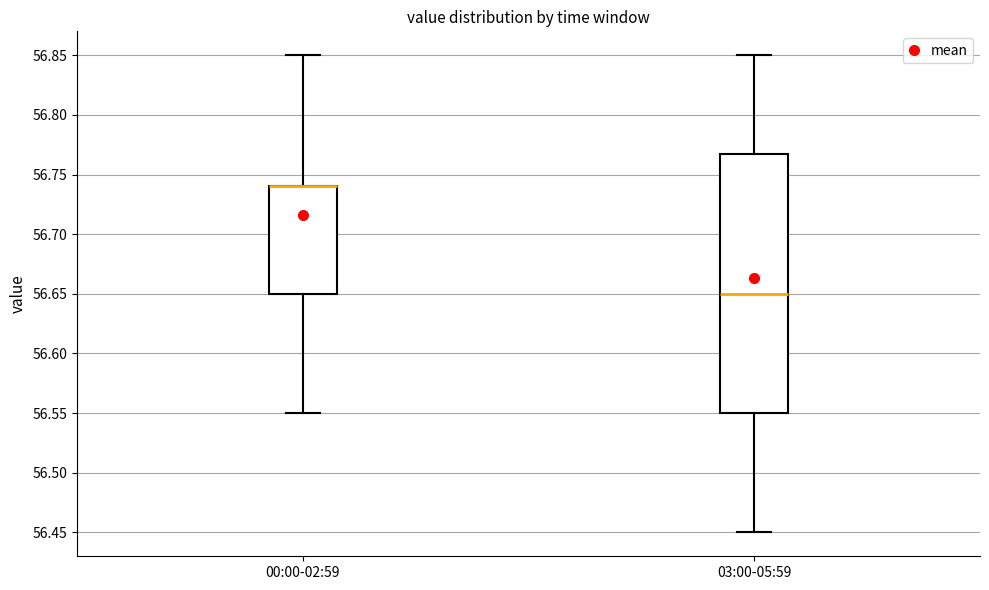

Reading left to right, transcribe this box plot: for each box, give where its median line is, the range the box spans, and where its two whiskers end, as read against the y-axis. The values are not printed on the chart, so give them approximately, as read against the axis.

00:00-02:59: median 56.74 (drawn on the box's upper edge), box 56.65 to 56.74, whiskers 56.55 to 56.85
03:00-05:59: median 56.65, box 56.55 to 56.77, whiskers 56.45 to 56.85